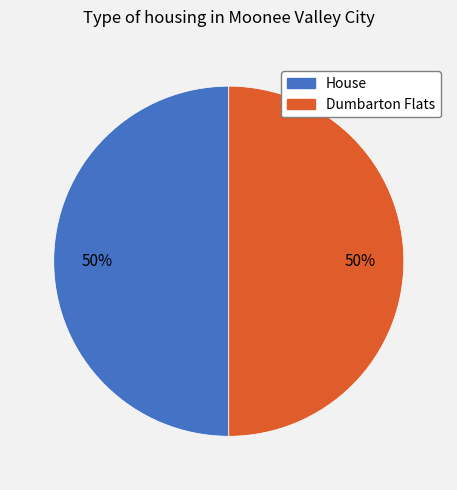

Is it true that Dumbarton Flats is 50% of the pie?

True